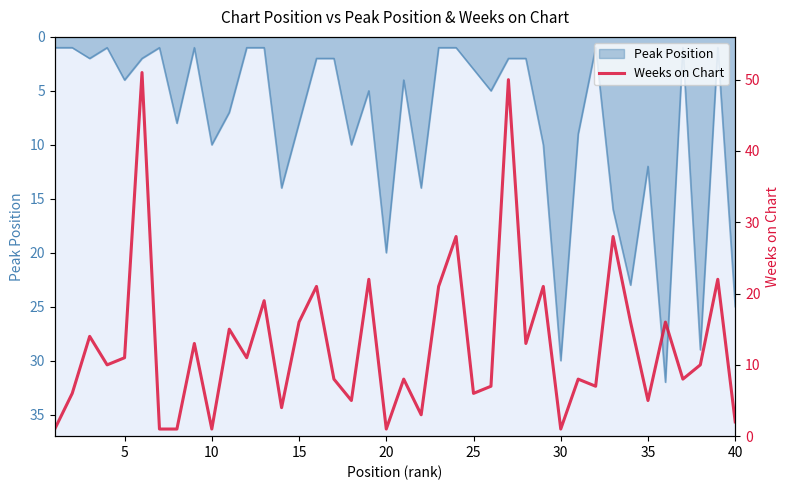

Is it true that Peak Position equals 13 at 10?

False